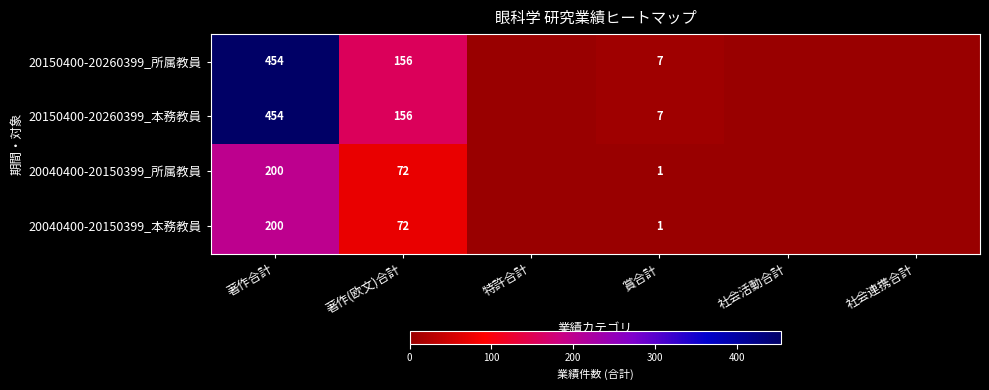

Is it true that 20150400-20260399_本務教員 equals 7 at 賞合計?

True